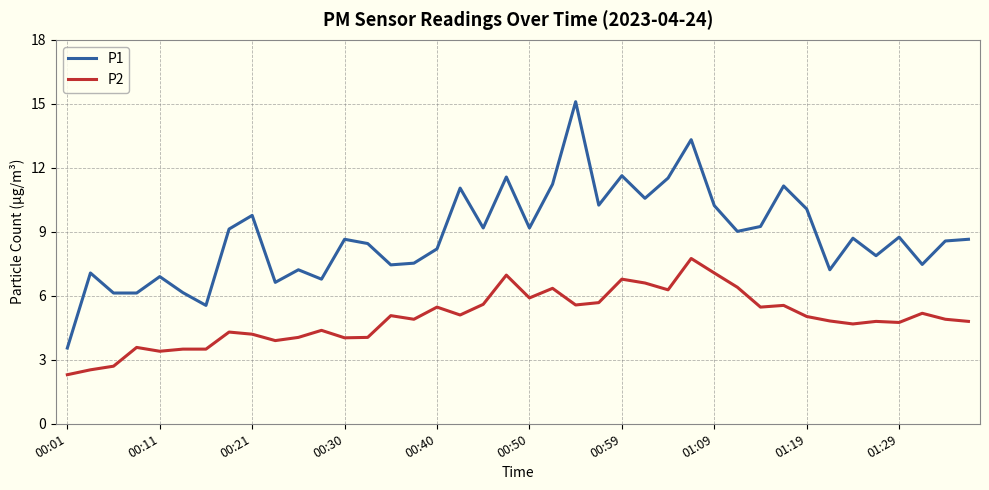

Which series has the widest spread of values?

P1